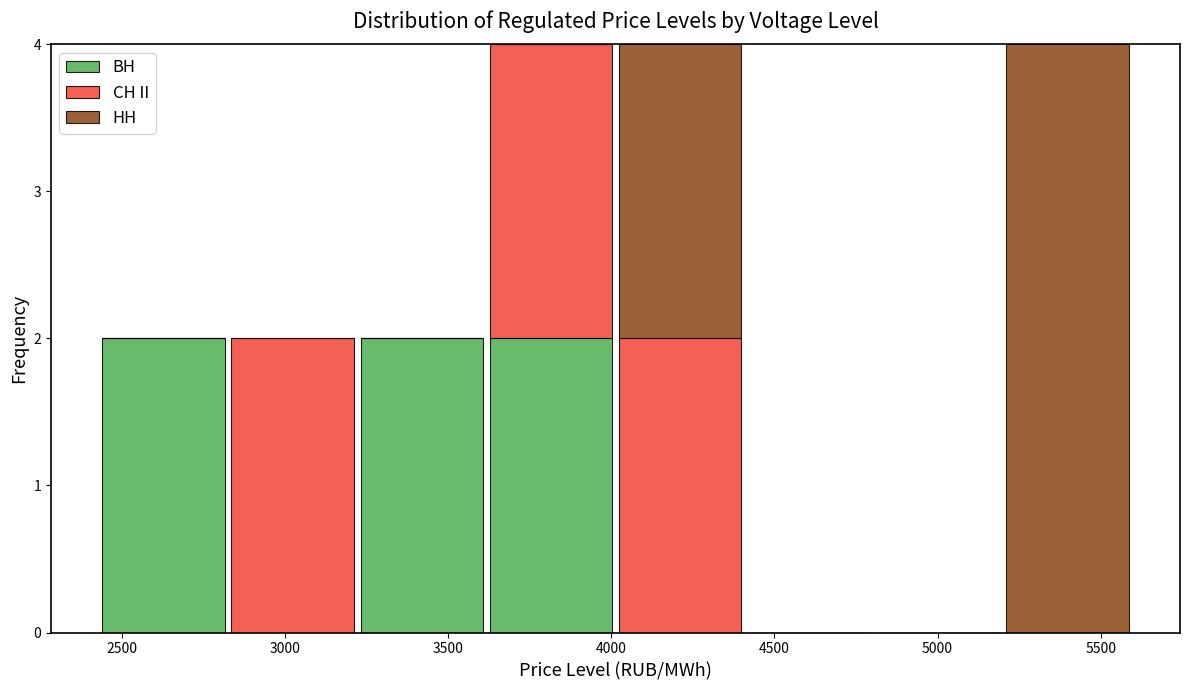

What is the total height of the stacked bar covering 5200 to 5600 on the x-axis? Neither the bar edges nor the heights are printed on the chart, so give them approximately, as read against the axes.

4